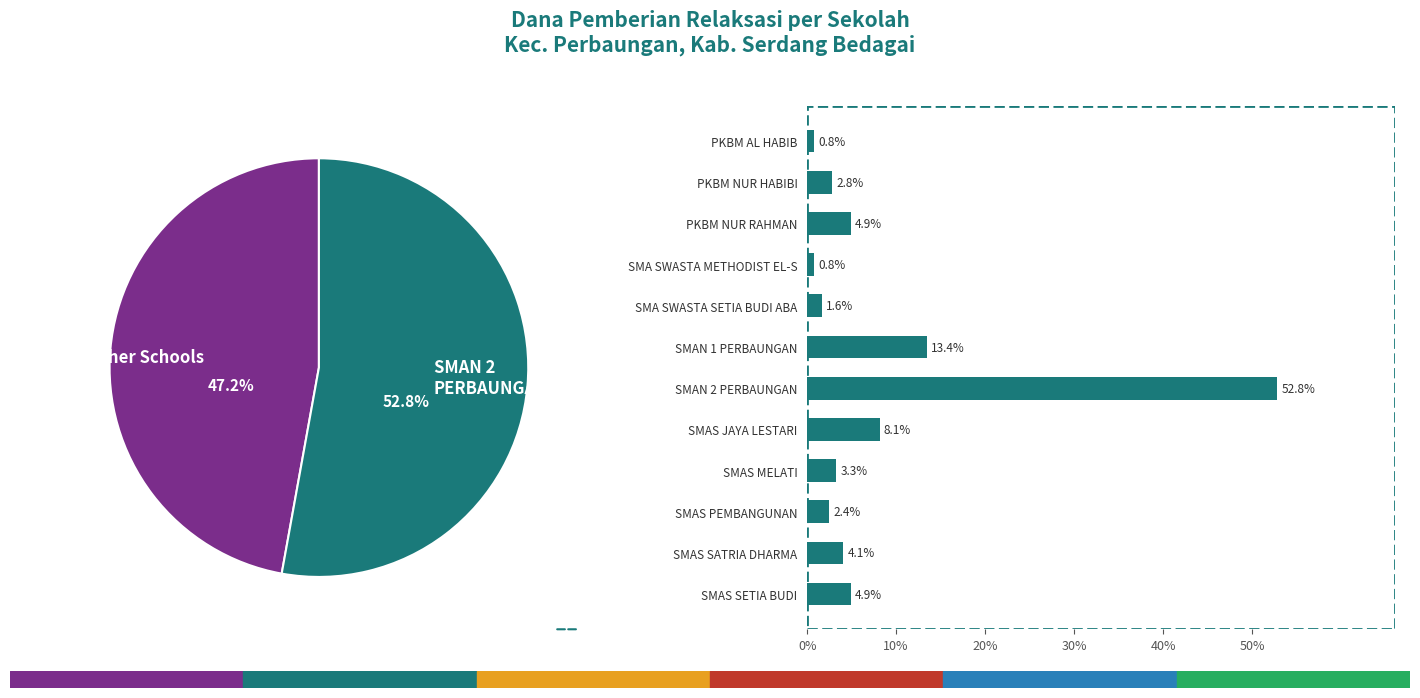

Is it true that SMA SWASTA SETIA BUDI ABA is 1% of the pie?

False